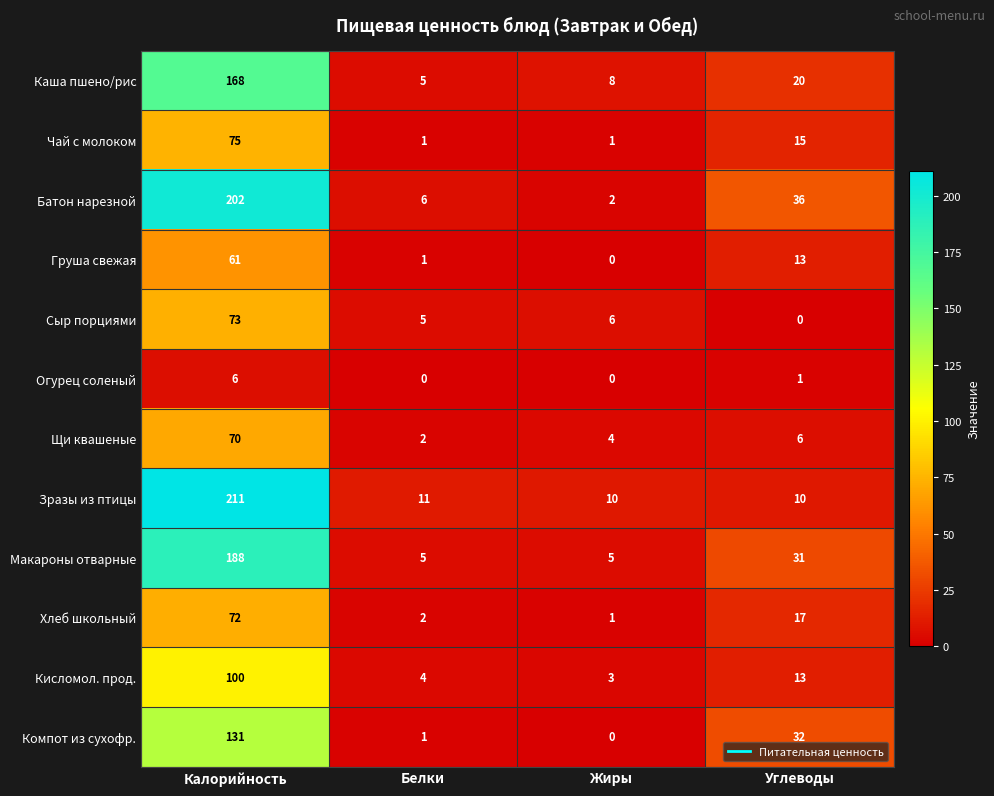

At which category does the chart reach its peak across all series?

Калорийность